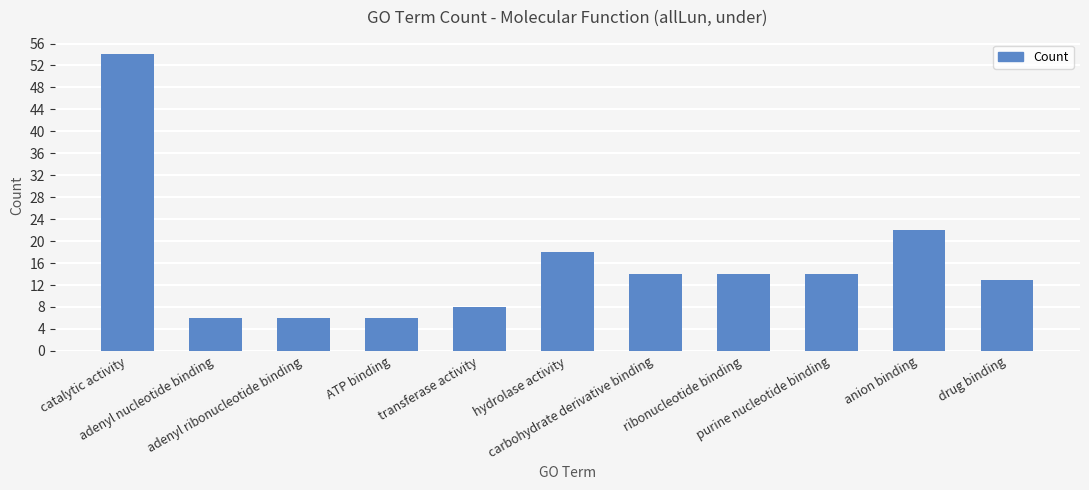

True or false: the data shows 6 at adenyl ribonucleotide binding.

True